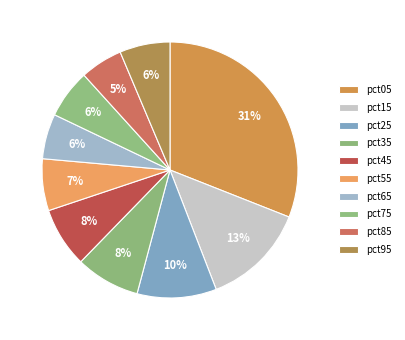

Count the number of slices in the pie.

10